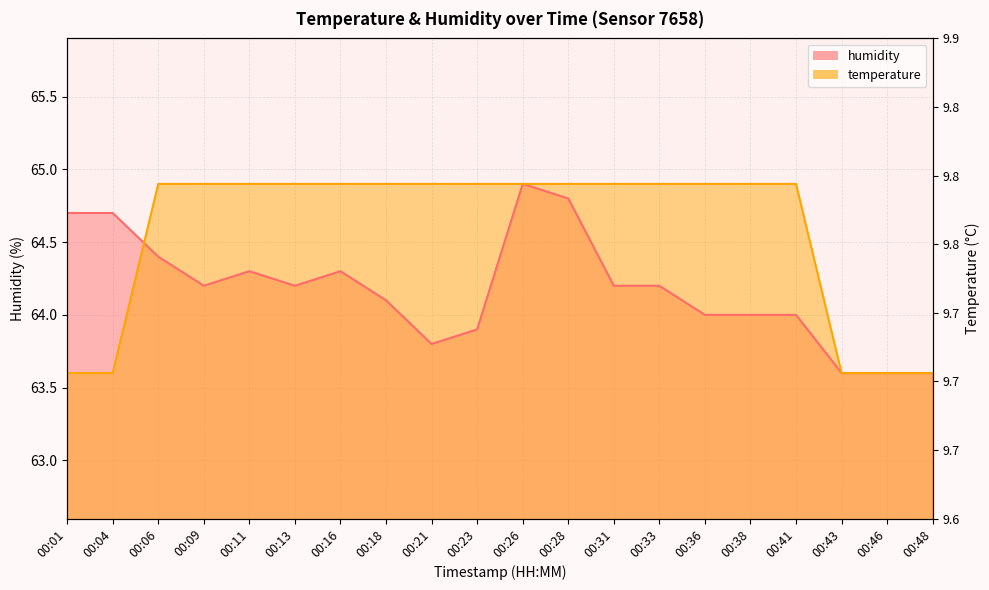

Where is humidity nearest to the value 64?

00:36